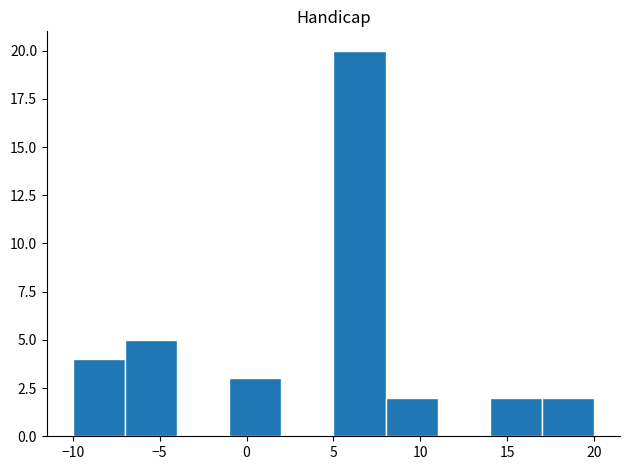

Which range on the x-axis has the tallest bar?

5 to 8